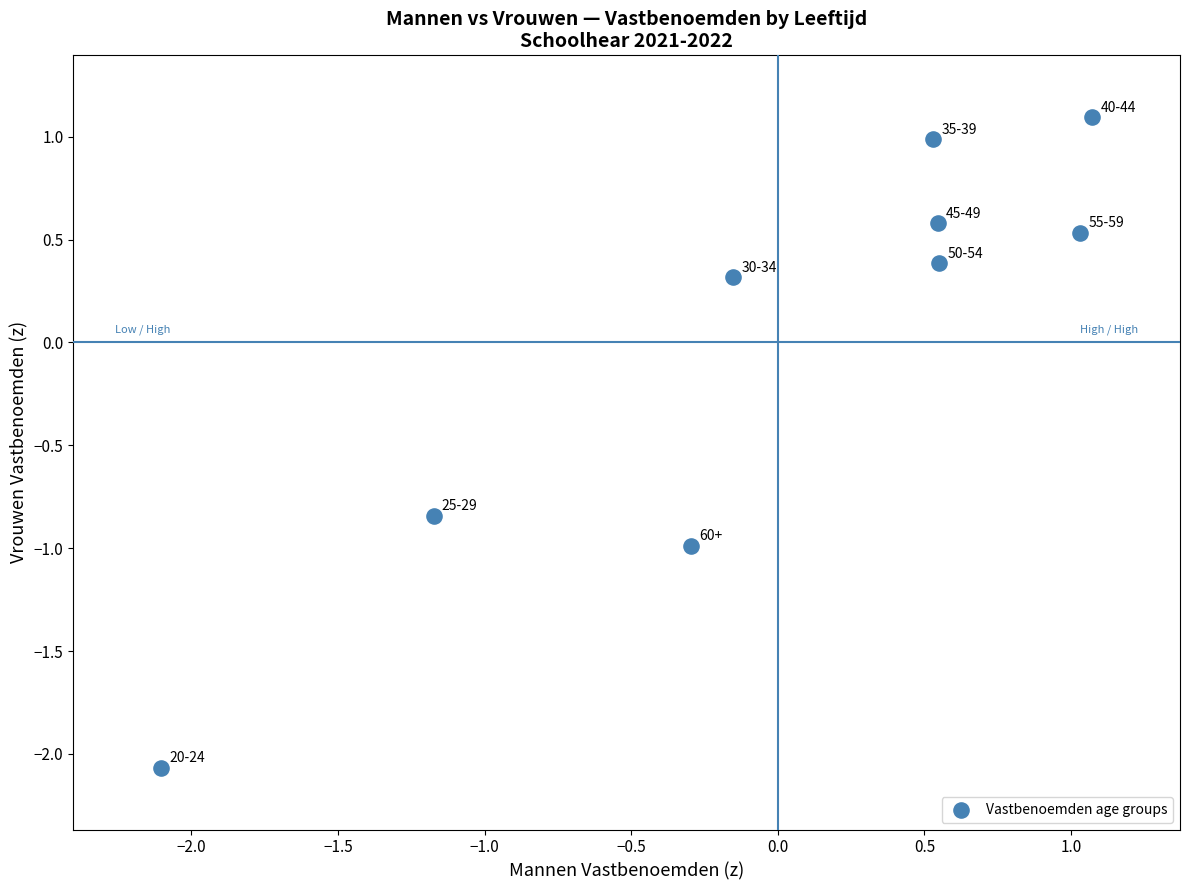

What Y value in the scatter plot is closest to 0?

0.3